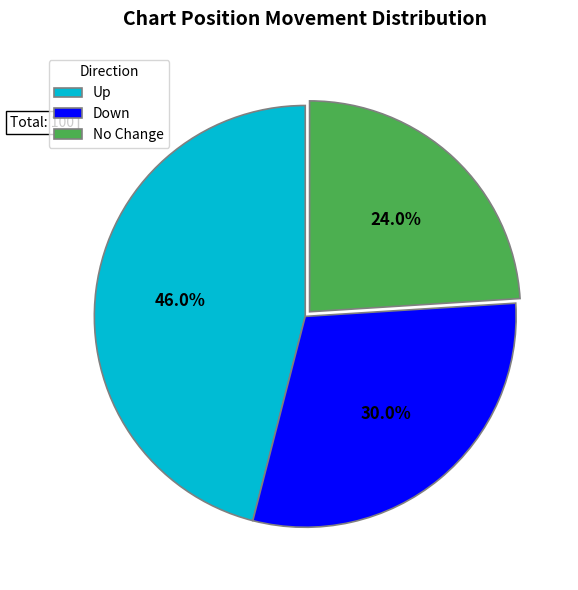

Rank the categories by value from lowest to highest.

No Change, Down, Up